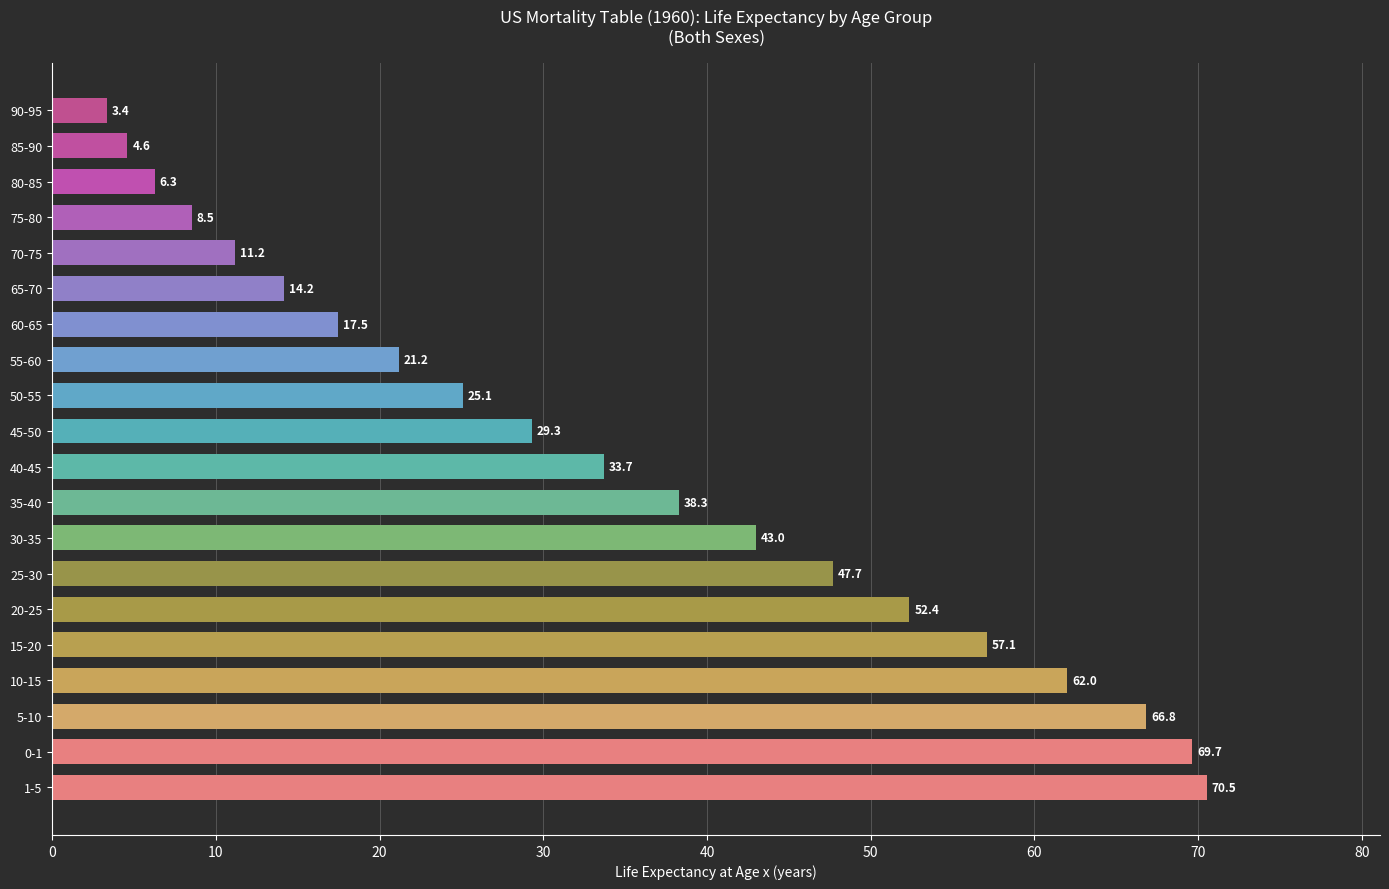

What is the change in value from 35-40 to 40-45?

-4.6